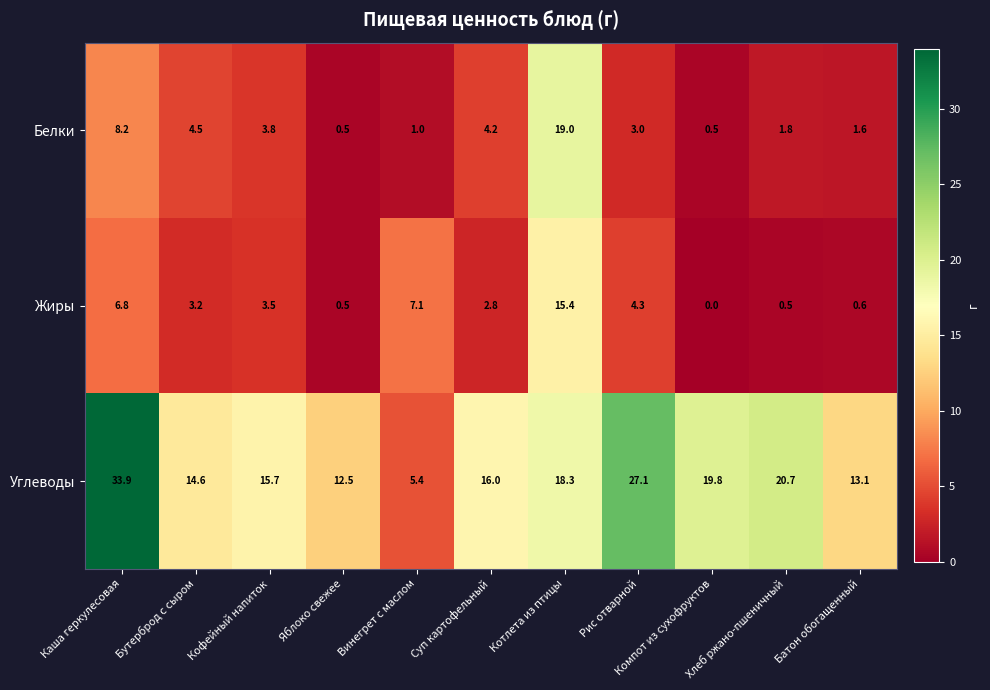

How many data points in Жиры are less than 3?

5